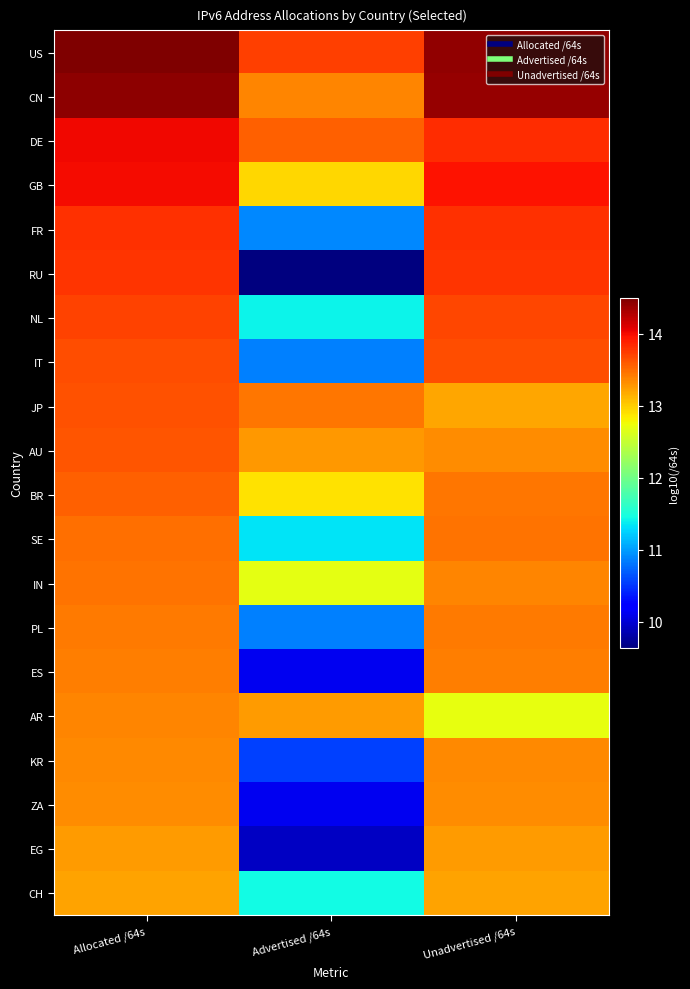

Reading left to right, list all the values displayed in this chart.

US: Allocated /64s=14.5	Advertised /64s=13.7	Unadvertised /64s=14.4
CN: Allocated /64s=14.4	Advertised /64s=13.4	Unadvertised /64s=14.4
DE: Allocated /64s=14.0	Advertised /64s=13.5	Unadvertised /64s=13.8
GB: Allocated /64s=14.0	Advertised /64s=12.9	Unadvertised /64s=13.9
FR: Allocated /64s=13.8	Advertised /64s=10.9	Unadvertised /64s=13.8
RU: Allocated /64s=13.8	Advertised /64s=9.6	Unadvertised /64s=13.8
NL: Allocated /64s=13.7	Advertised /64s=11.4	Unadvertised /64s=13.7
IT: Allocated /64s=13.7	Advertised /64s=10.9	Unadvertised /64s=13.7
JP: Allocated /64s=13.6	Advertised /64s=13.4	Unadvertised /64s=13.2
AU: Allocated /64s=13.6	Advertised /64s=13.3	Unadvertised /64s=13.3
BR: Allocated /64s=13.6	Advertised /64s=12.9	Unadvertised /64s=13.4
SE: Allocated /64s=13.5	Advertised /64s=11.3	Unadvertised /64s=13.5
IN: Allocated /64s=13.5	Advertised /64s=12.7	Unadvertised /64s=13.4
PL: Allocated /64s=13.4	Advertised /64s=10.9	Unadvertised /64s=13.4
ES: Allocated /64s=13.4	Advertised /64s=10.1	Unadvertised /64s=13.4
AR: Allocated /64s=13.4	Advertised /64s=13.3	Unadvertised /64s=12.7
KR: Allocated /64s=13.4	Advertised /64s=10.6	Unadvertised /64s=13.4
ZA: Allocated /64s=13.3	Advertised /64s=10.1	Unadvertised /64s=13.3
EG: Allocated /64s=13.2	Advertised /64s=9.9	Unadvertised /64s=13.2
CH: Allocated /64s=13.2	Advertised /64s=11.4	Unadvertised /64s=13.2